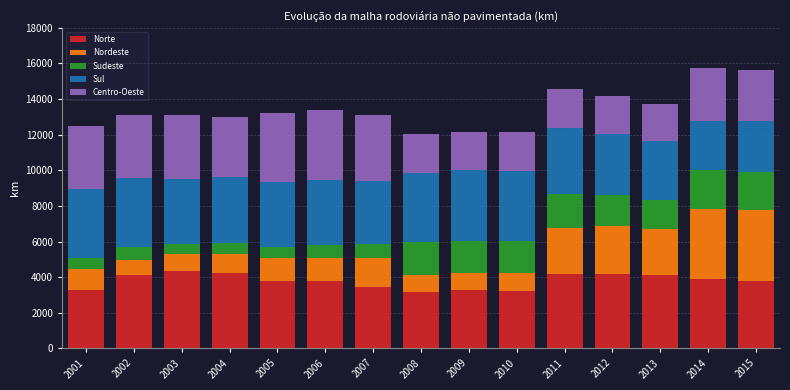

What is the sum of all Norte values?

56751.0